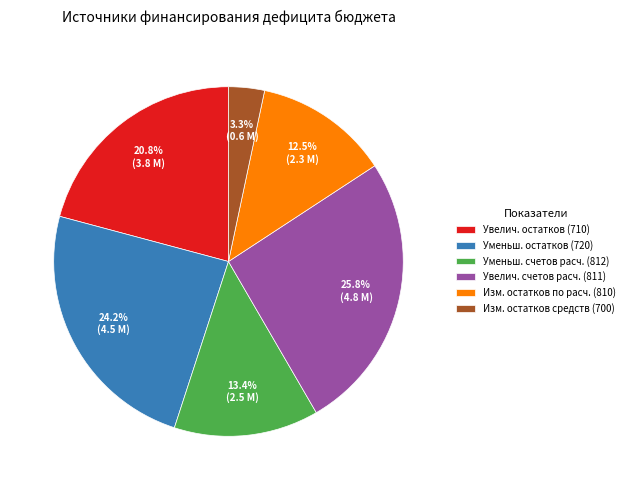

Rank the categories by value from lowest to highest.

Изм. остатков средств (700), Изм. остатков по расч. (810), Уменьш. счетов расч. (812), Увелич. остатков (710), Уменьш. остатков (720), Увелич. счетов расч. (811)